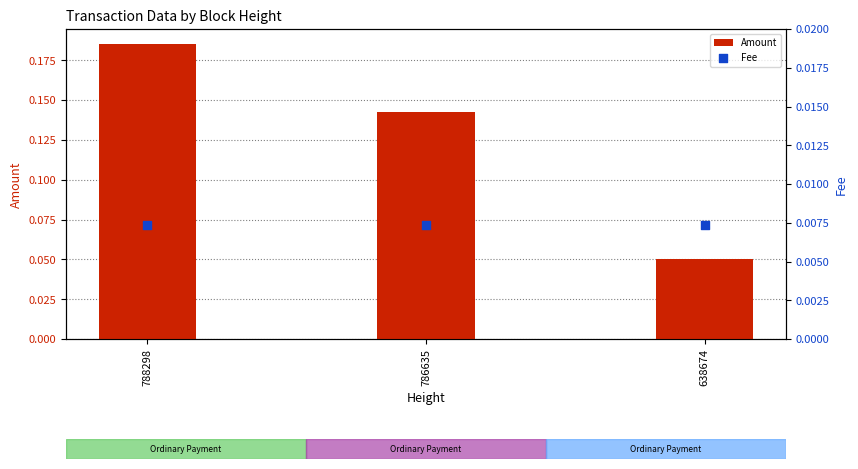

What is the total value across all series at 786635?

0.1